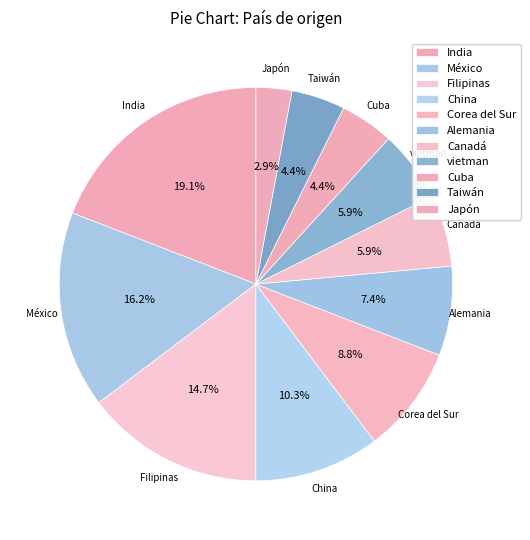

Which category has the biggest portion of the pie?

India